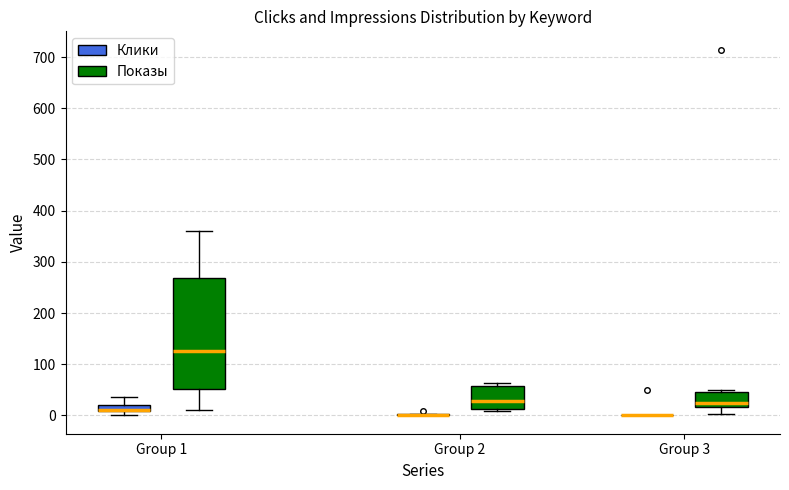

Which box is the tallest, from its lower edge to its upper edge?

Group 1 (Показы)